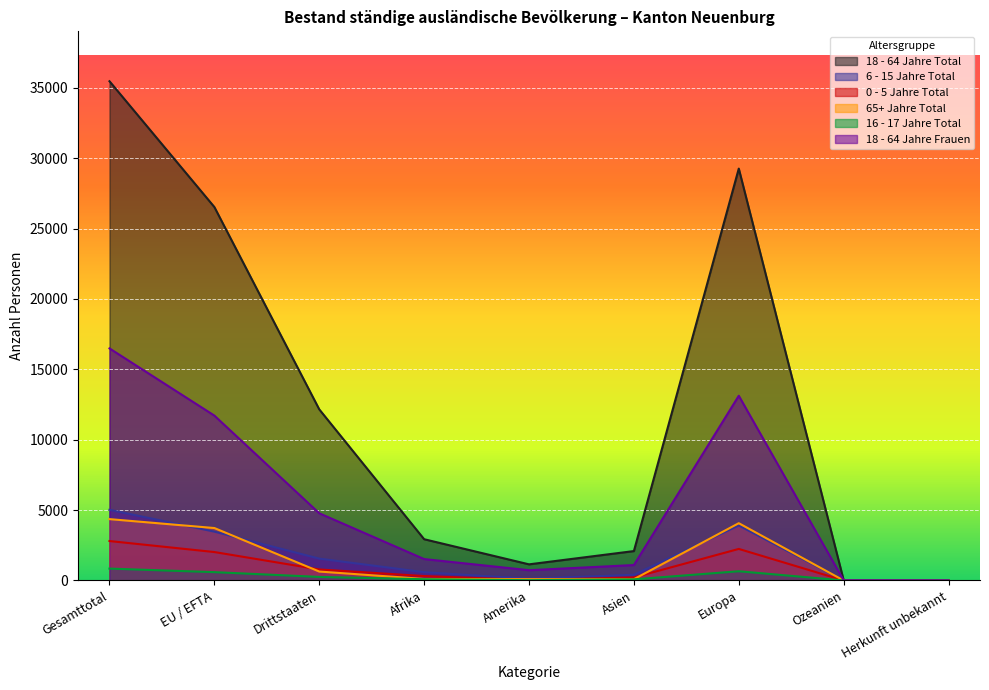

How many distinct data groups are displayed?

6